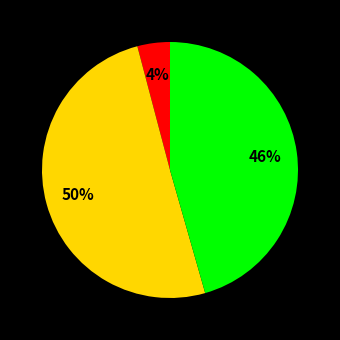

To the nearest percent, what is the difference between the largest and smallest slice percentages?

46%